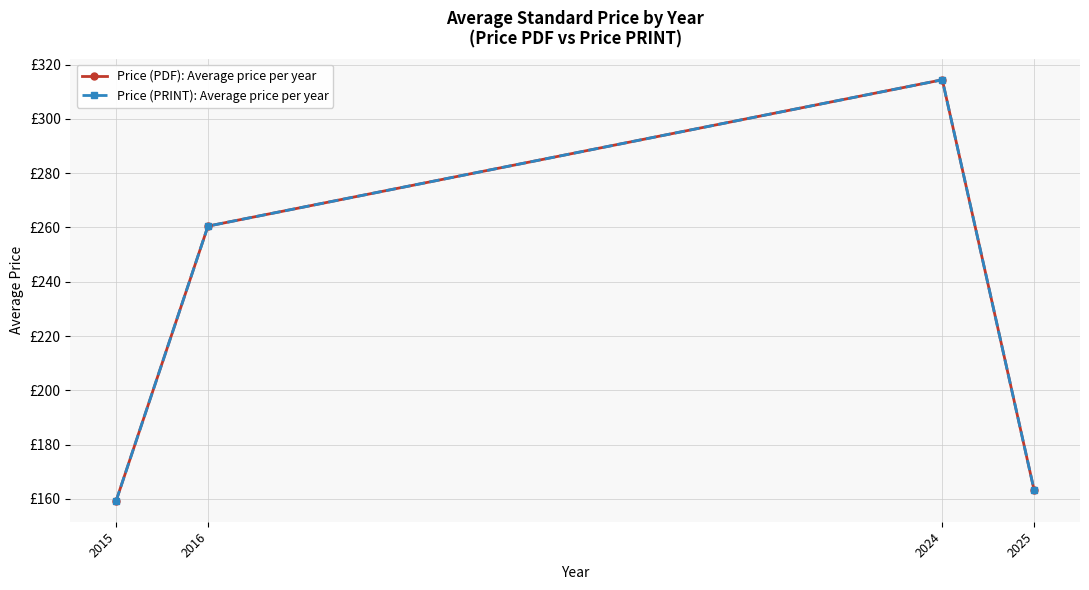

Does the chart have visible grid lines?

Yes